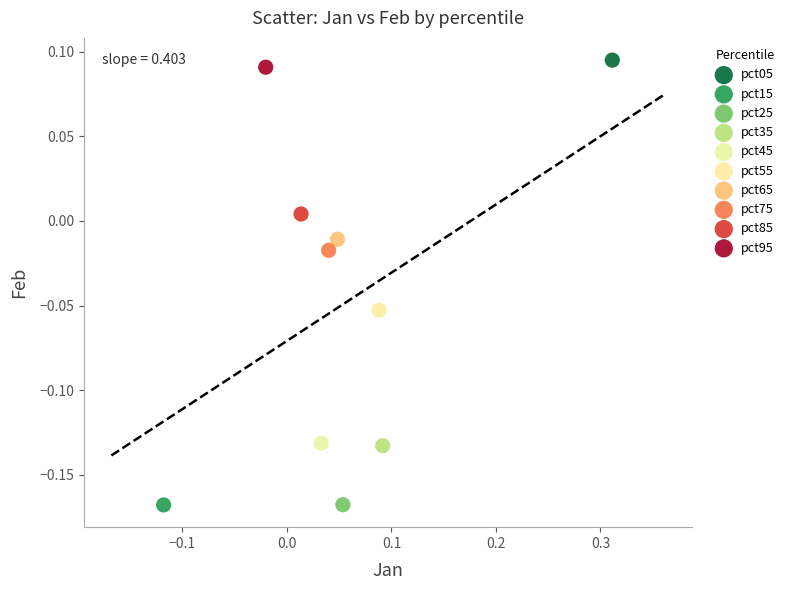

What are all the series names shown in the legend?

pct05, pct15, pct25, pct35, pct45, pct55, pct65, pct75, pct85, pct95